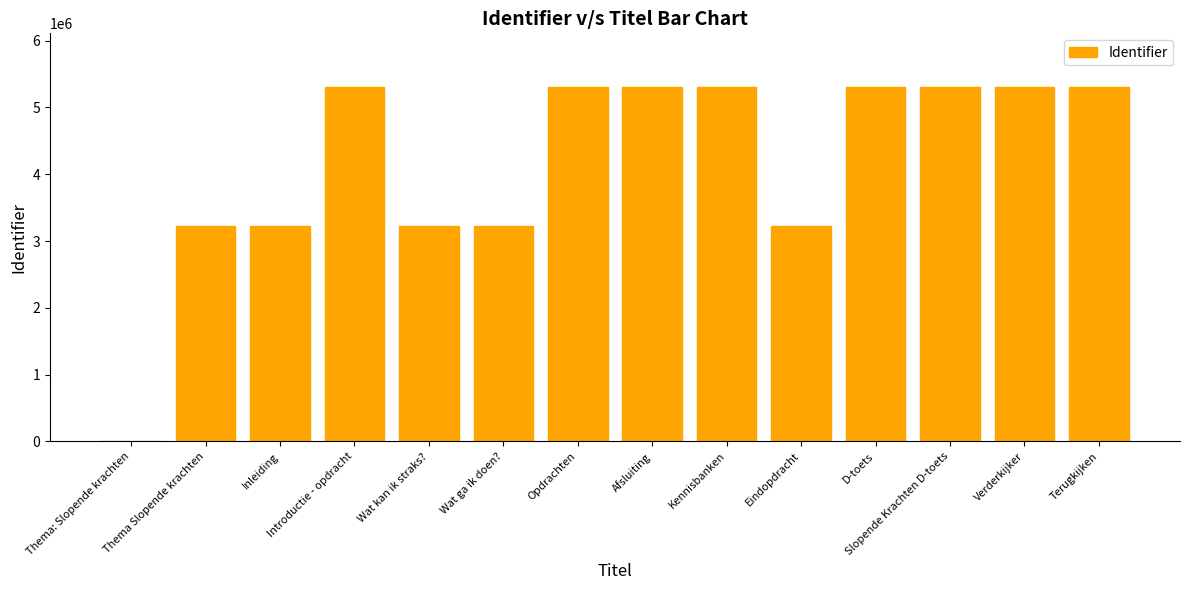

What is the difference between the values at Terugkijken and Introductie - opdracht?

15